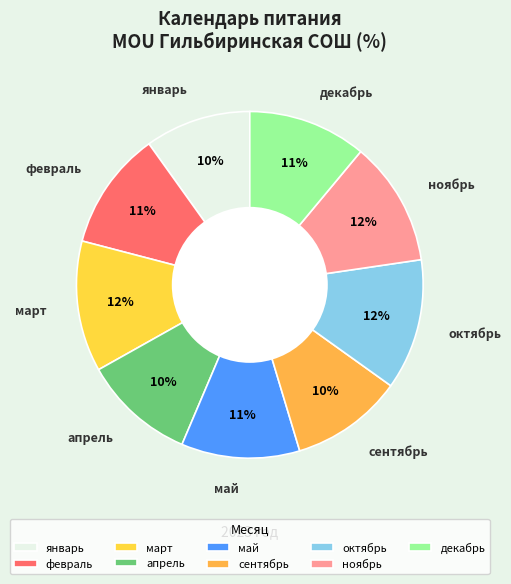

Is it true that сентябрь is 24% of the pie?

False